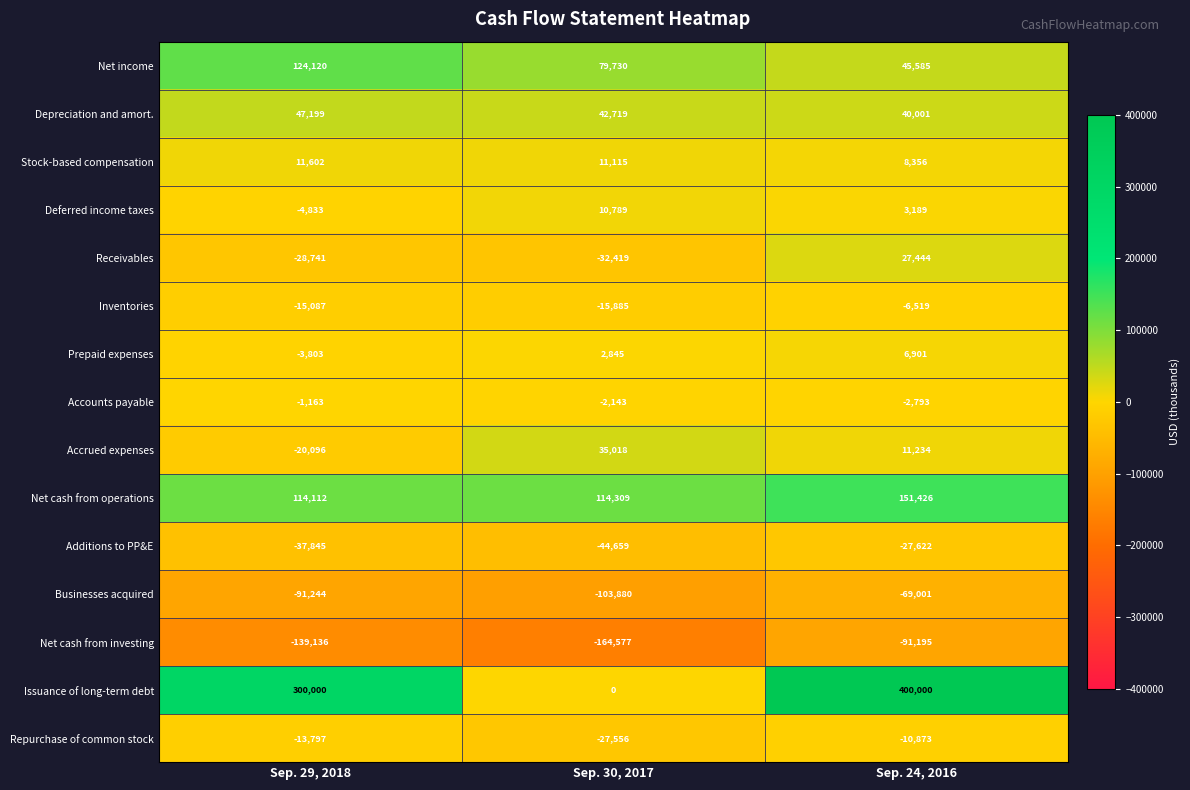

Count the Accrued expenses values in the range -20096 to 35018.

3